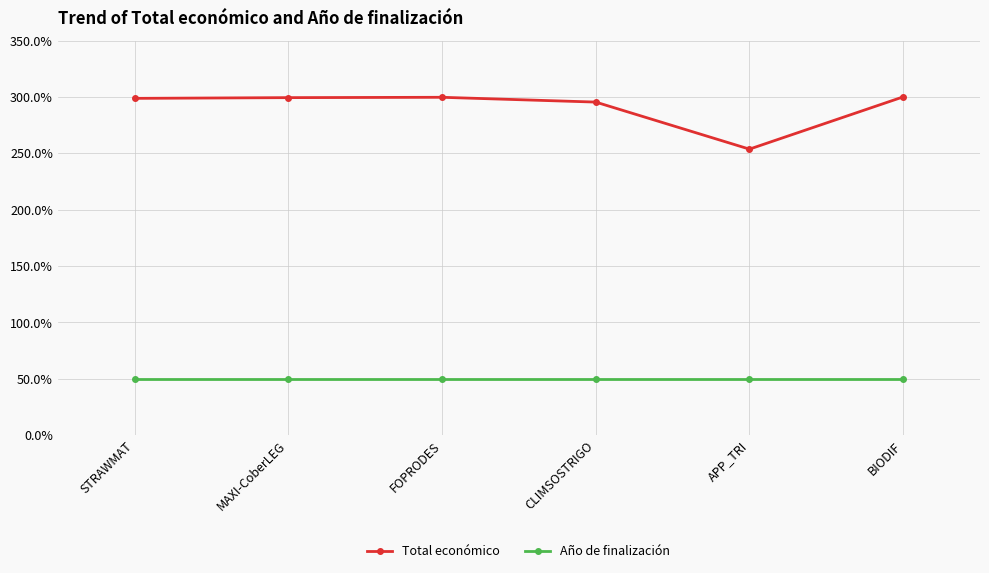

At APP_TRI, list the series in order from largest to smallest.

Total económico, Año de finalización